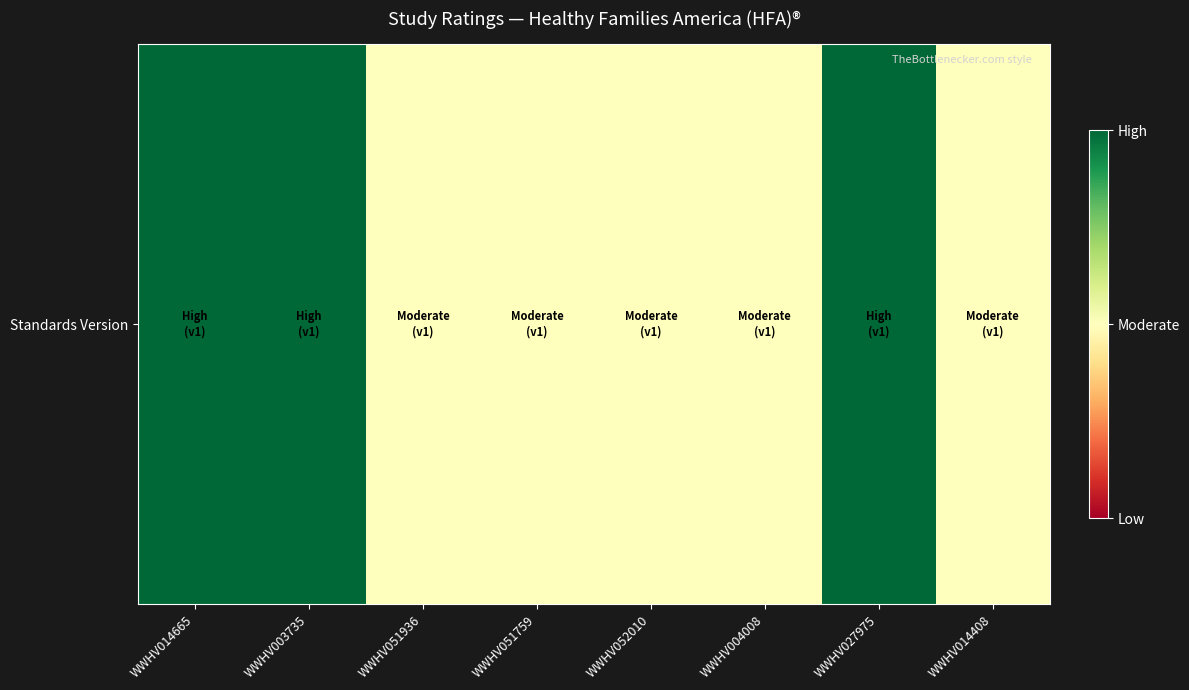

Rank the categories by value from lowest to highest.

WWHV051936, WWHV051759, WWHV052010, WWHV004008, WWHV014408, WWHV014665, WWHV003735, WWHV027975